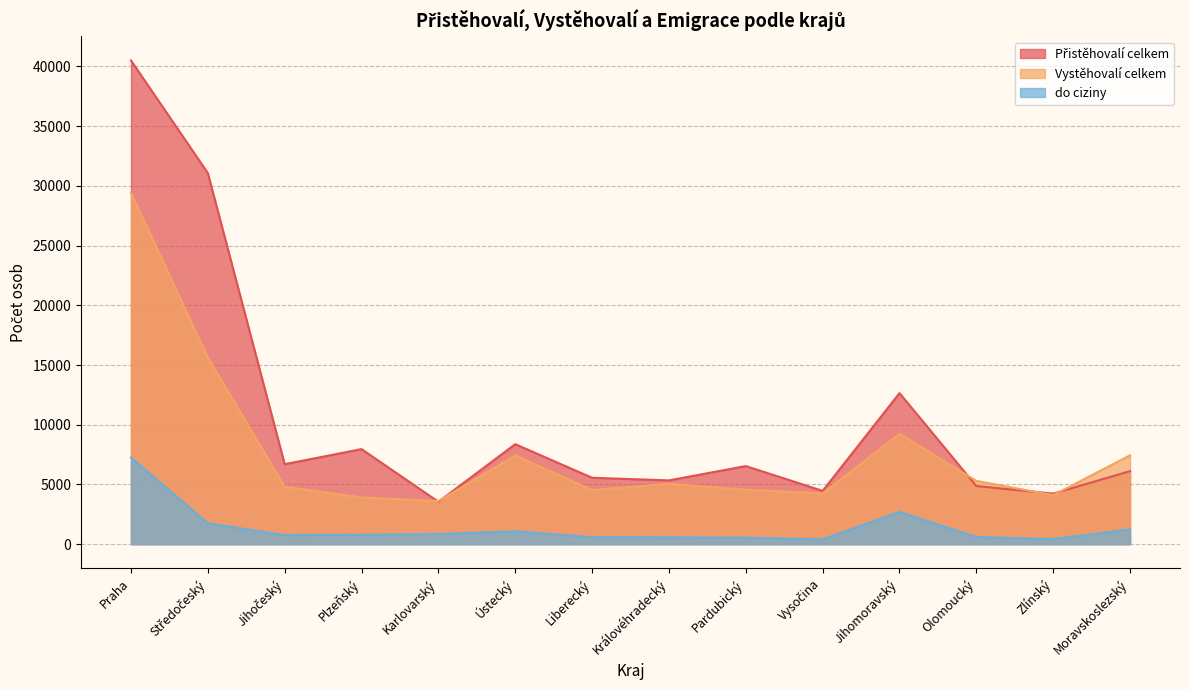

Which series has the widest spread of values?

Přistěhovalí celkem